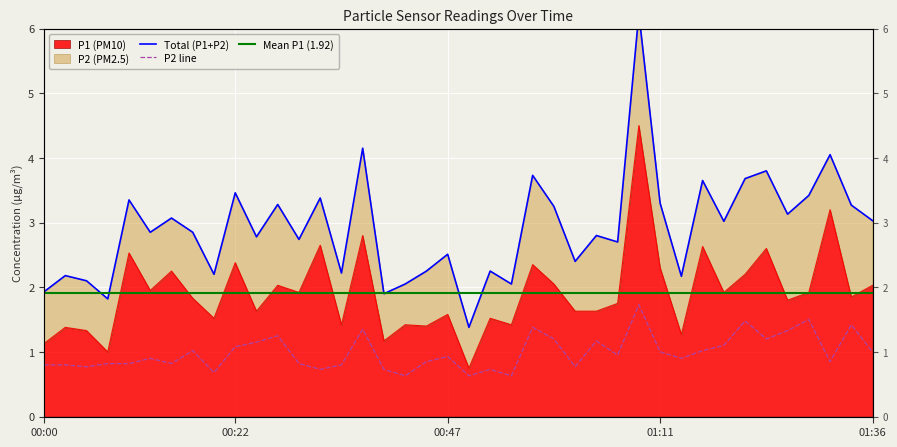

Rank the categories by P2 value from lowest to highest.

00:42, 00:49, 00:54, 00:20, 00:32, 00:40, 00:52, 00:05, 01:02, 00:00, 00:03, 00:35, 00:08, 00:10, 00:15, 00:30, 00:44, 01:31, 00:13, 01:14, 00:47, 01:06, 01:11, 01:36, 00:18, 01:16, 00:22, 01:19, 00:25, 01:04, 00:59, 01:23, 00:27, 01:26, 00:37, 00:57, 01:33, 01:21, 01:28, 01:09